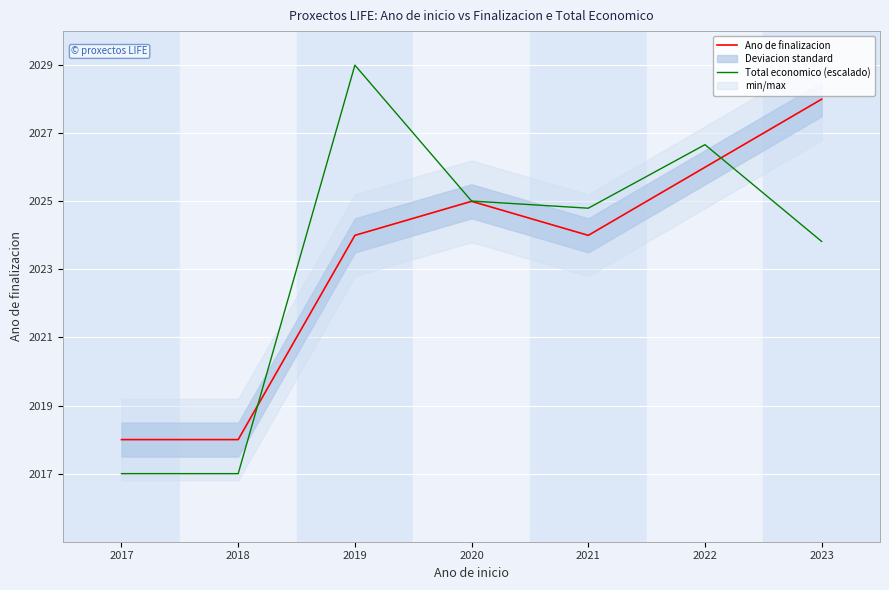

Is this an area chart (filled region under the line)?

No